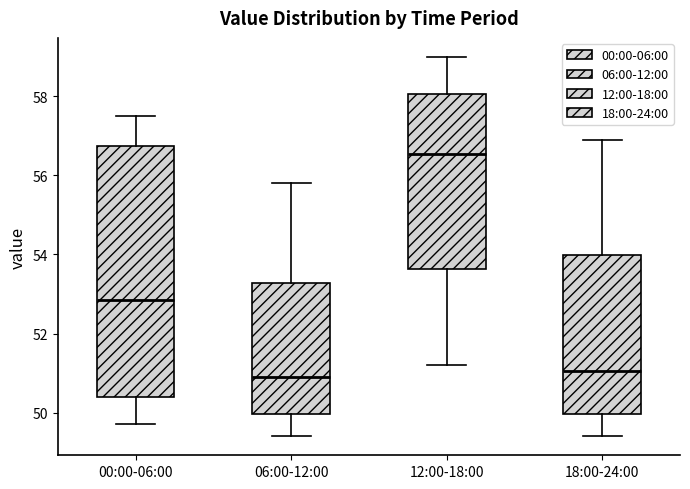

Reading left to right, read every box against the y-axis: the position of its median line, the range the box covers, and the ends of its whiskers. The values are not printed on the chart, so give them approximately, as read against the axis.

00:00-06:00: median 52.8, box 50.4 to 56.8, whiskers 49.8 to 57.6
06:00-12:00: median 51.0, box 50.0 to 53.2, whiskers 49.4 to 55.8
12:00-18:00: median 56.6, box 53.6 to 58.0, whiskers 51.2 to 59.0
18:00-24:00: median 51.0, box 50.0 to 54.0, whiskers 49.4 to 57.0